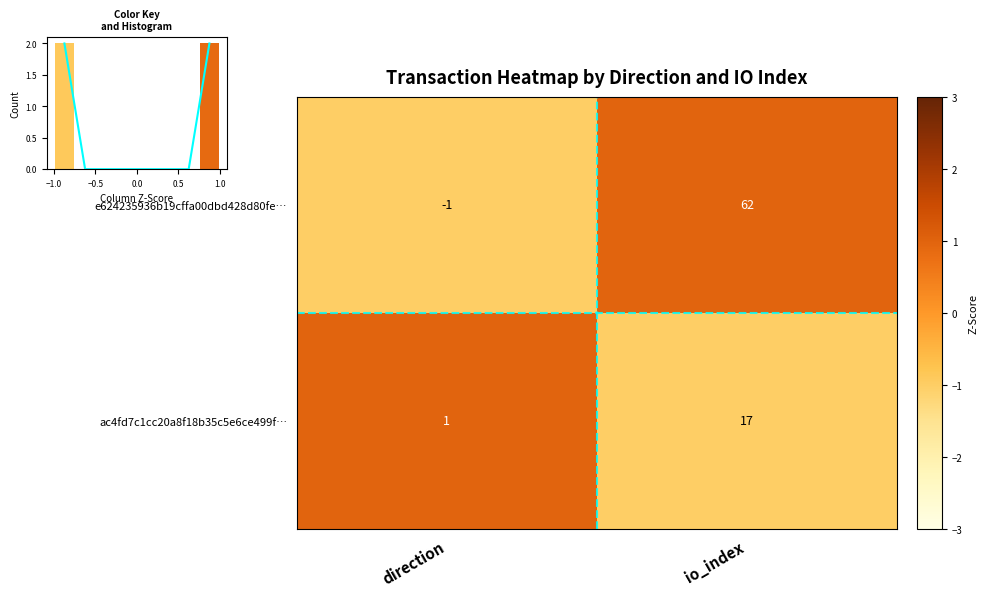

What is the sum of all ac4fd7c1cc20a8f18b35c5e6ce499f… values?

18